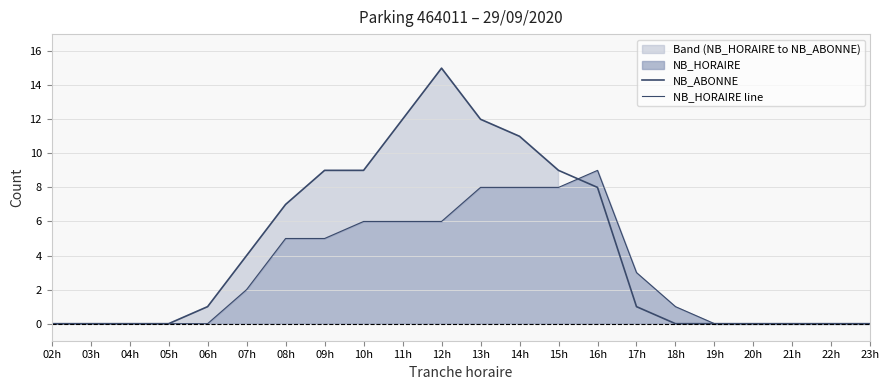

What is the difference between the maximum and minimum values in the NB_HORAIRE line series?

9